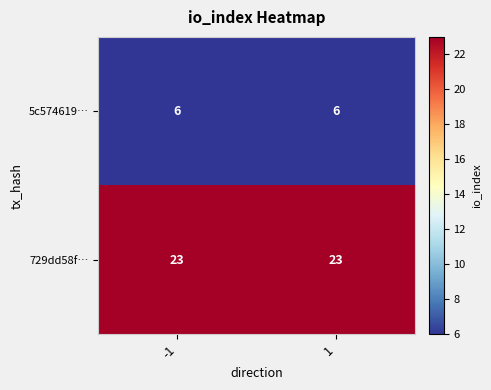

Reading left to right, what are all the values shown in this chart?

5c574619…: -1=6	1=6
729dd58f…: -1=23	1=23